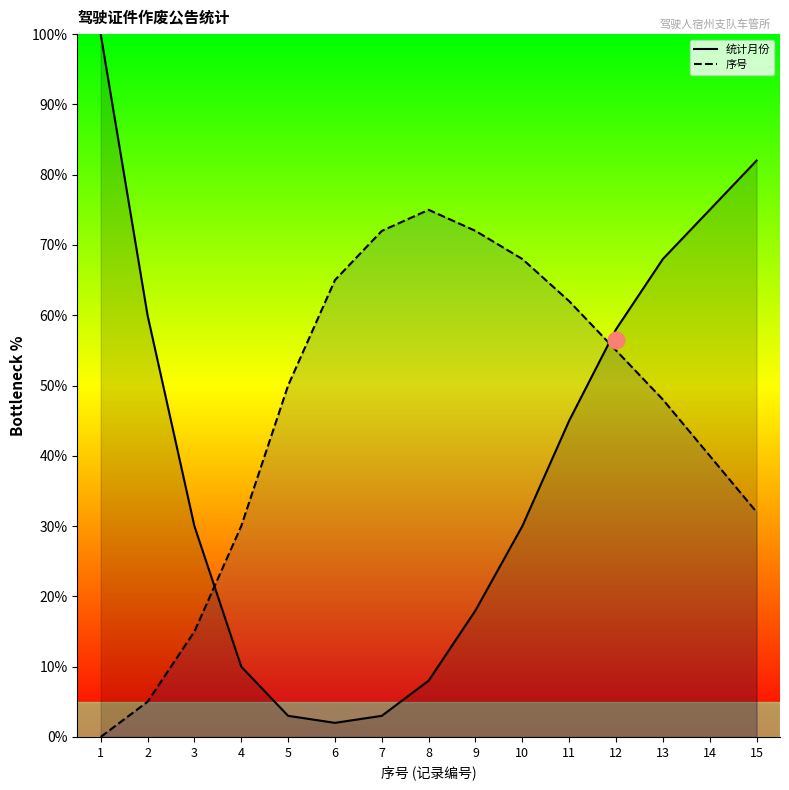

What is the difference between the second highest and second lowest values in the 序号 series?

67